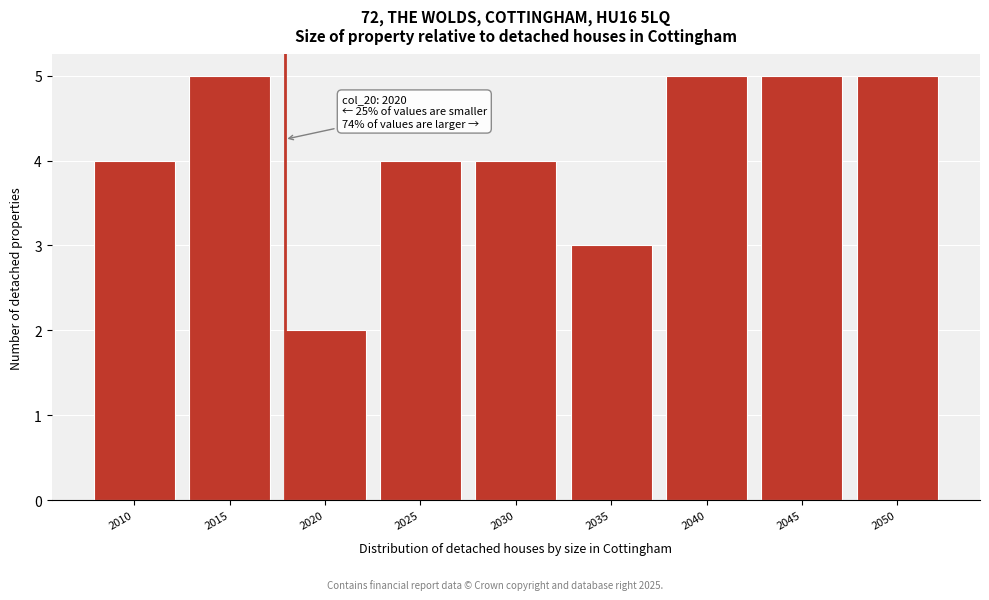

Reading right to left, what are all the values shown in this chart?

2050=5	2045=5	2040=5	2035=3	2030=4	2025=4	2020=2	2015=5	2010=4